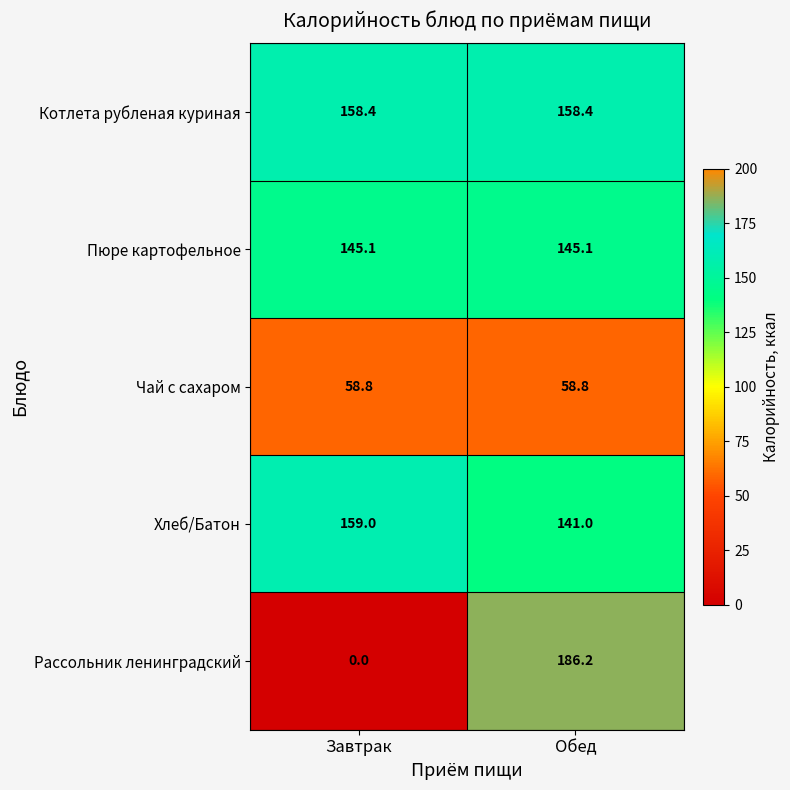

Rank the series by their maximum value, from lowest to highest.

Чай с сахаром, Пюре картофельное, Котлета рубленая куриная, Хлеб/Батон, Рассольник ленинградский